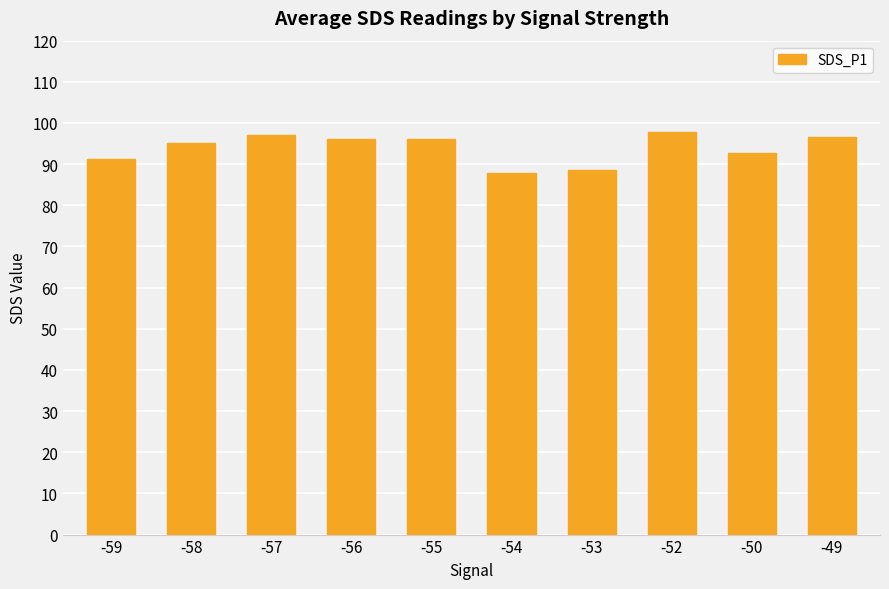

What is the value of the 10th bar from the left?

96.7